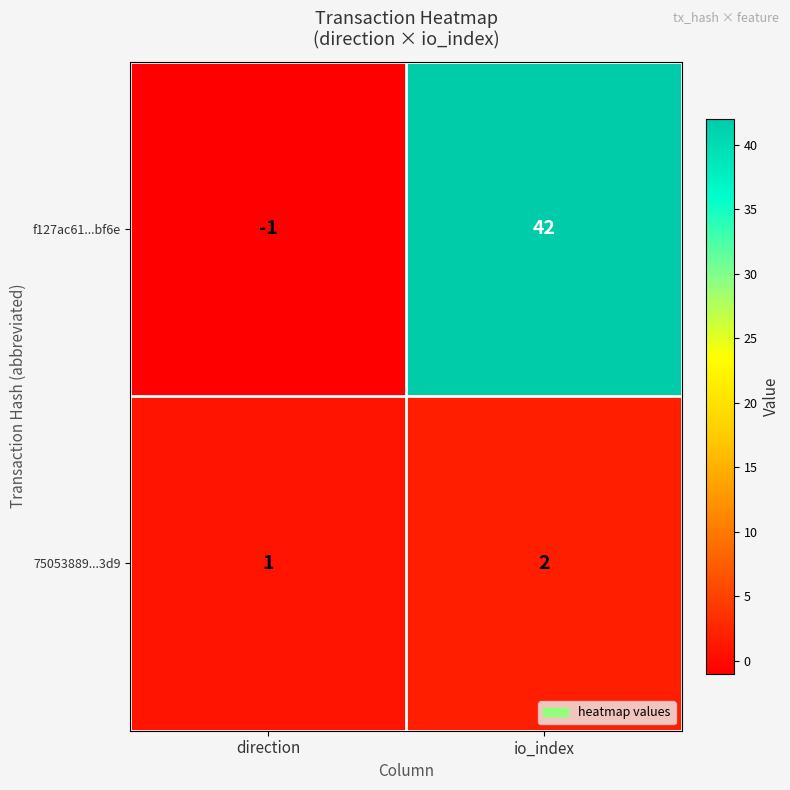

Which series has the largest range (max minus min)?

f127ac61...bf6e